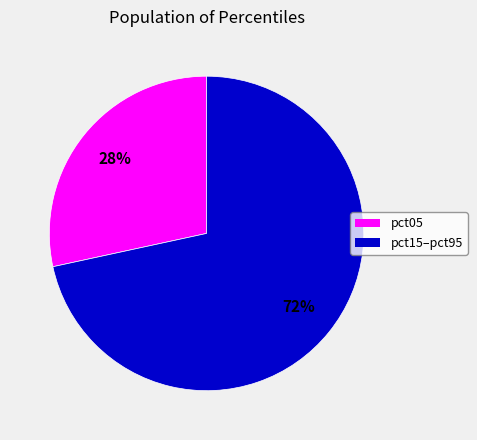

Is there a majority slice in this chart?

Yes